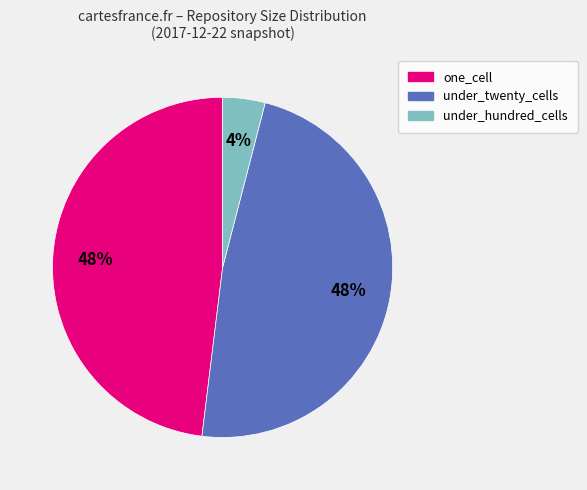

To the nearest percent, what is the difference between the largest and smallest slice percentages?

44%